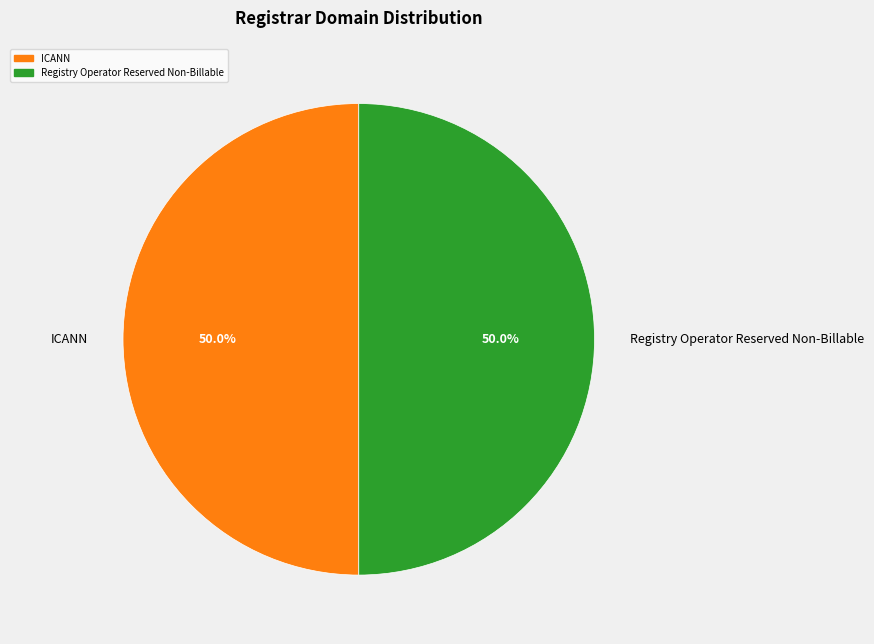

Approximately how many times larger is the value at ICANN compared to Registry Operator Reserved Non-Billable?

1.0